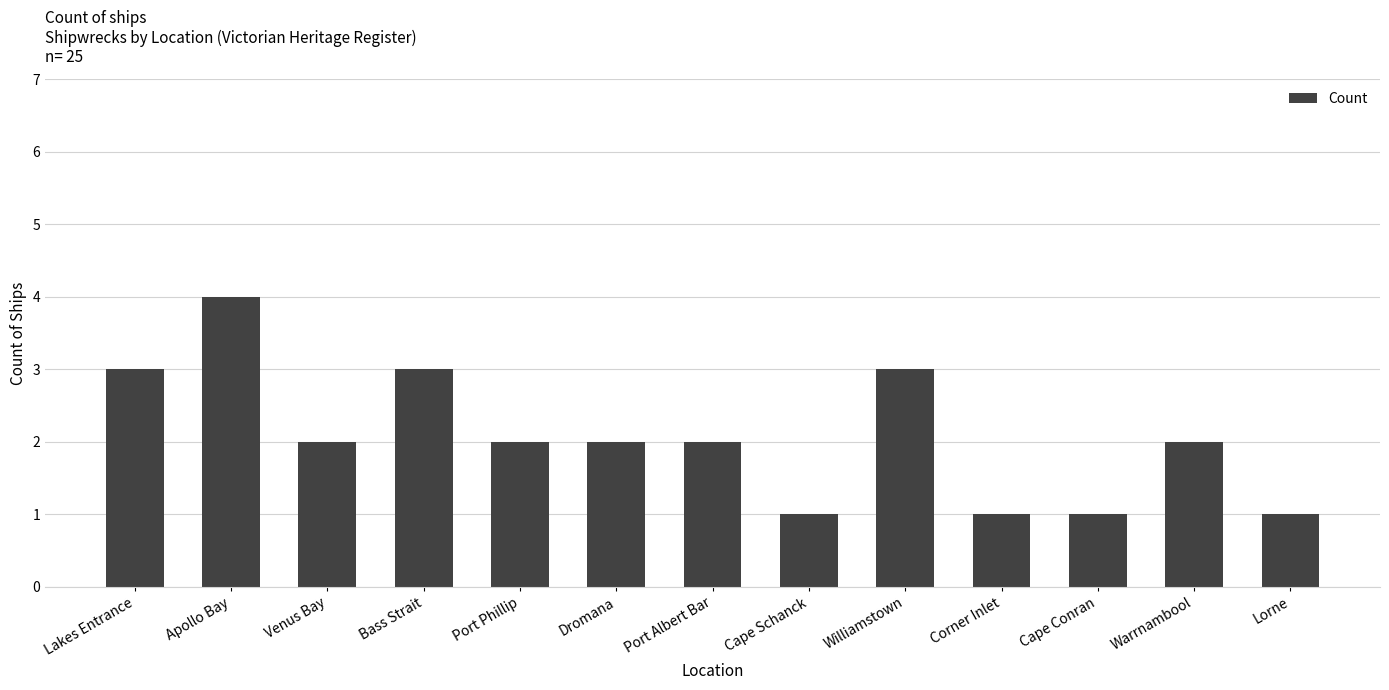

What is the label of the 3rd bar from the left?

Venus Bay